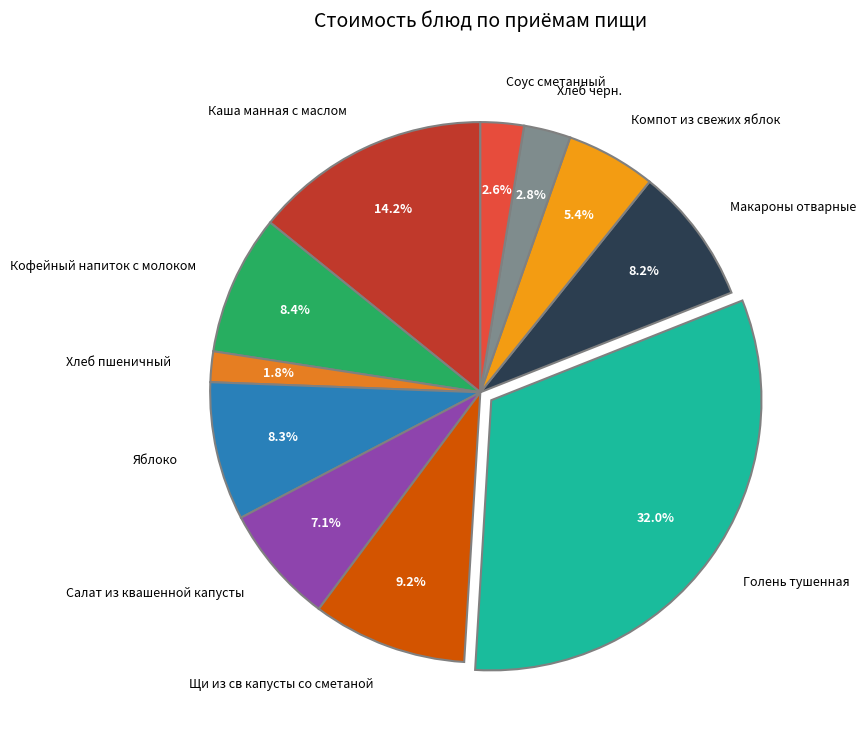

To the nearest percent, what is the difference between the Компот из свежих яблок and Салат из квашенной капусты slice percentages?

2%